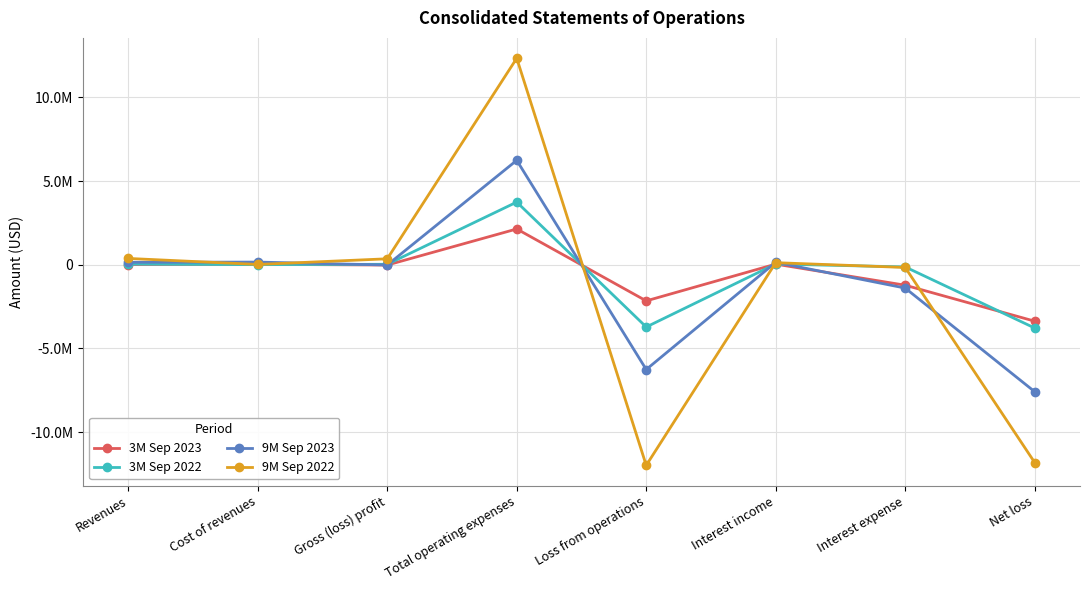

How many interior local valleys does the 3M Sep 2023 series have?

2